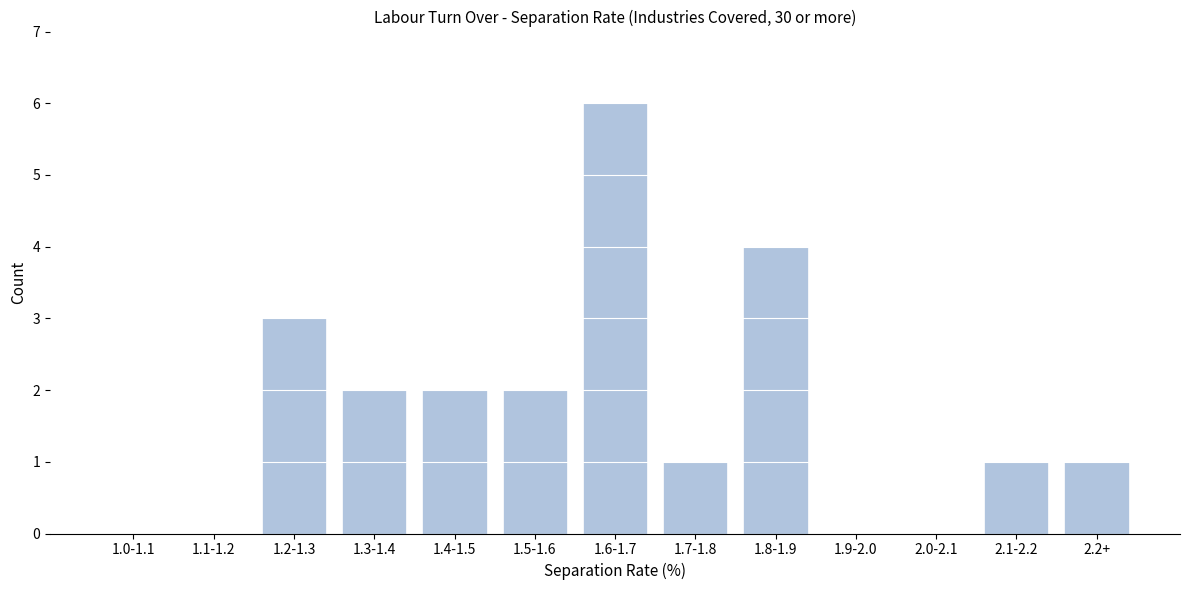

Reading right to left, extract all data points from this chart.

2.2+=1	2.1-2.2=1	2.0-2.1=0	1.9-2.0=0	1.8-1.9=4	1.7-1.8=1	1.6-1.7=6	1.5-1.6=2	1.4-1.5=2	1.3-1.4=2	1.2-1.3=3	1.1-1.2=0	1.0-1.1=0